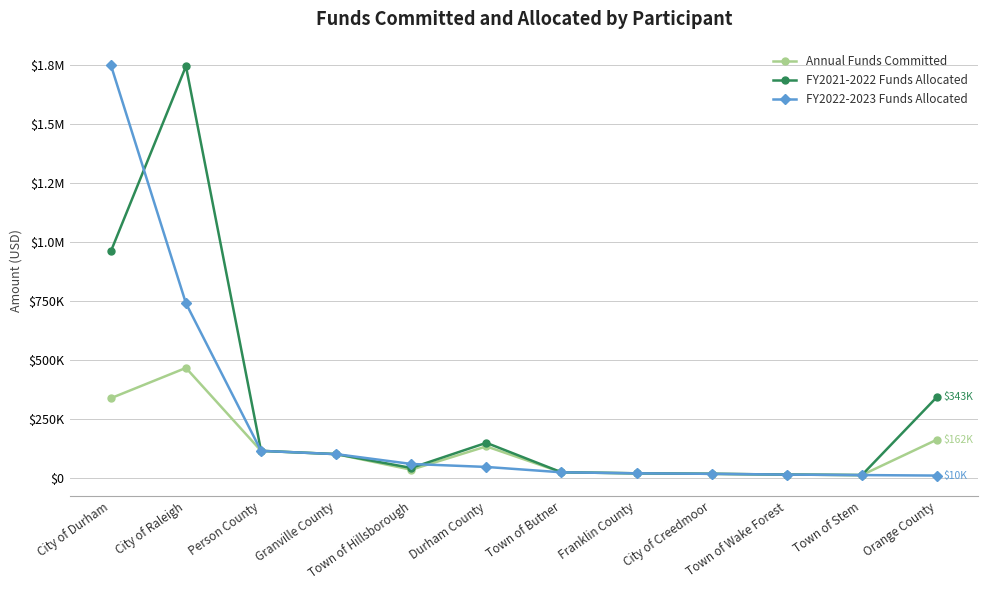

What is the difference between the FY2021-2022 Funds Allocated values at Orange County and City of Raleigh?

1402607.0